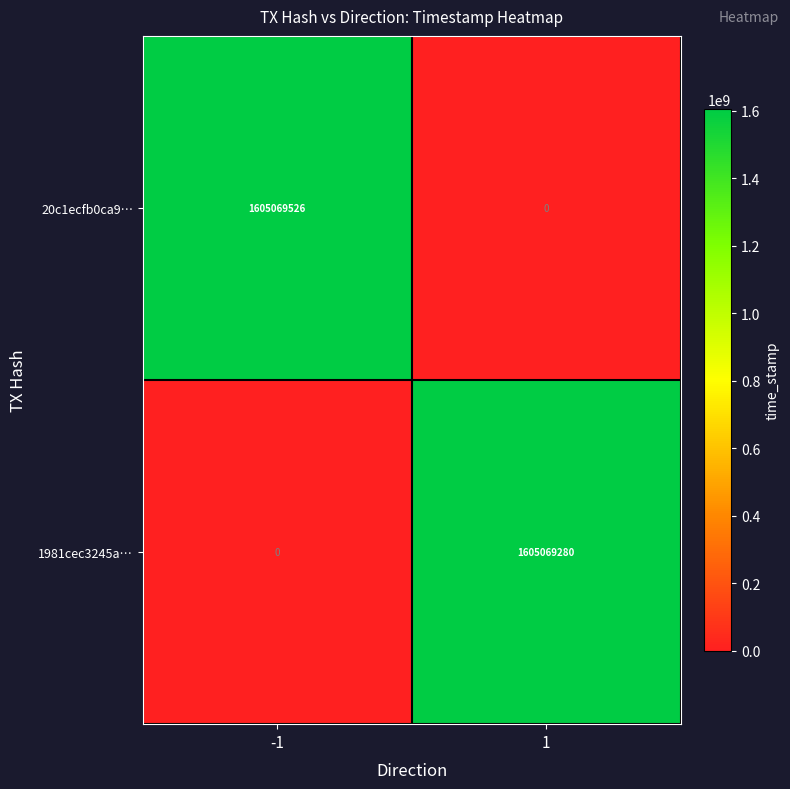

Rank the series by their average value, from lowest to highest.

1981cec3245a…, 20c1ecfb0ca9…